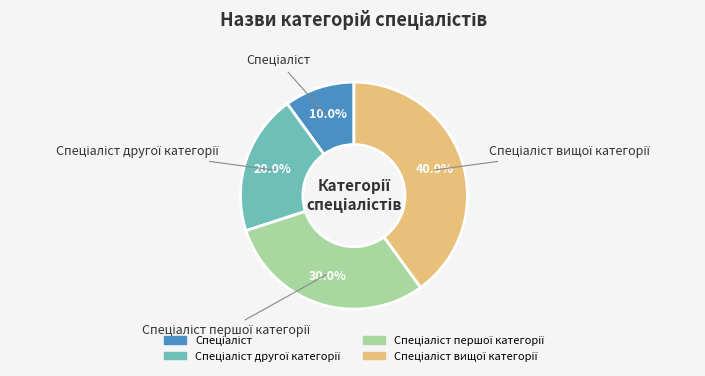

Is there a majority slice in this chart?

No